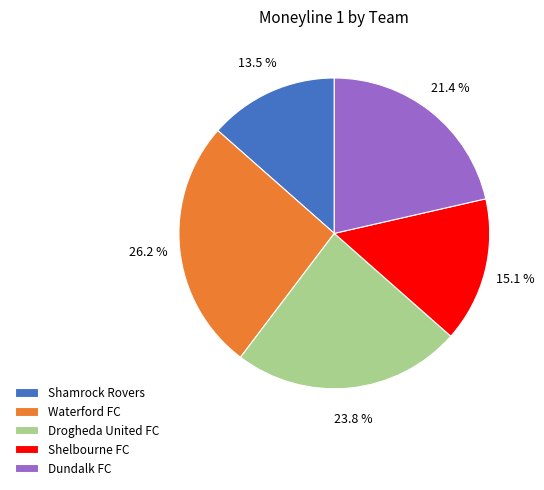

Combined, what portion of the pie is Dundalk FC and Shamrock Rovers?

34.9%